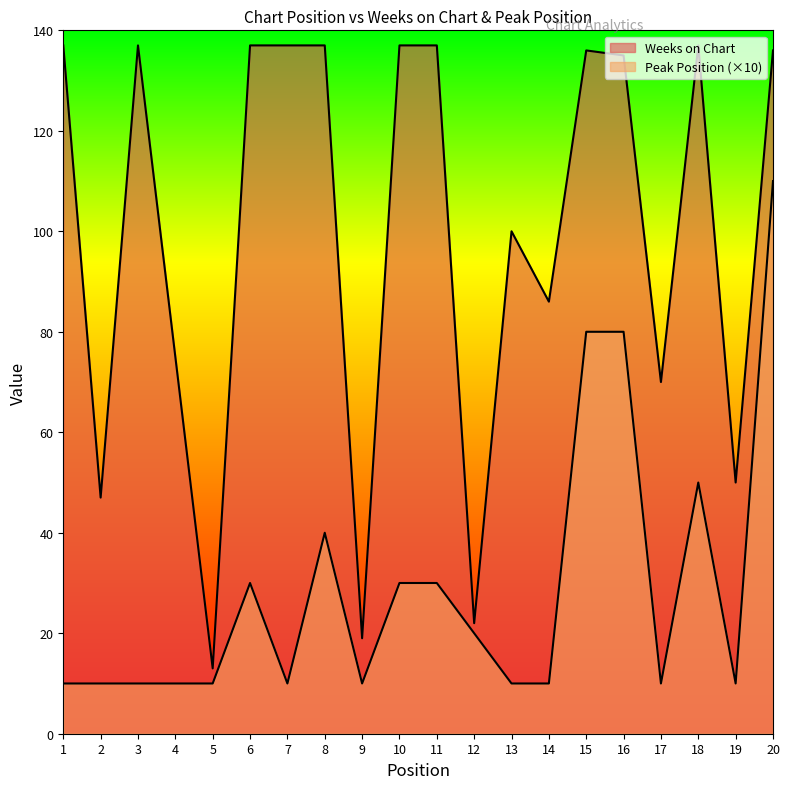

Reading left to right, what are all the values shown in this chart?

Weeks on Chart: 137	47	137	75	13	137	137	137	19	137	137	22	100	86	136	135	70	137	50	136
Peak Position: 10	10	10	10	10	30	10	40	10	30	30	20	10	10	80	80	10	50	10	110